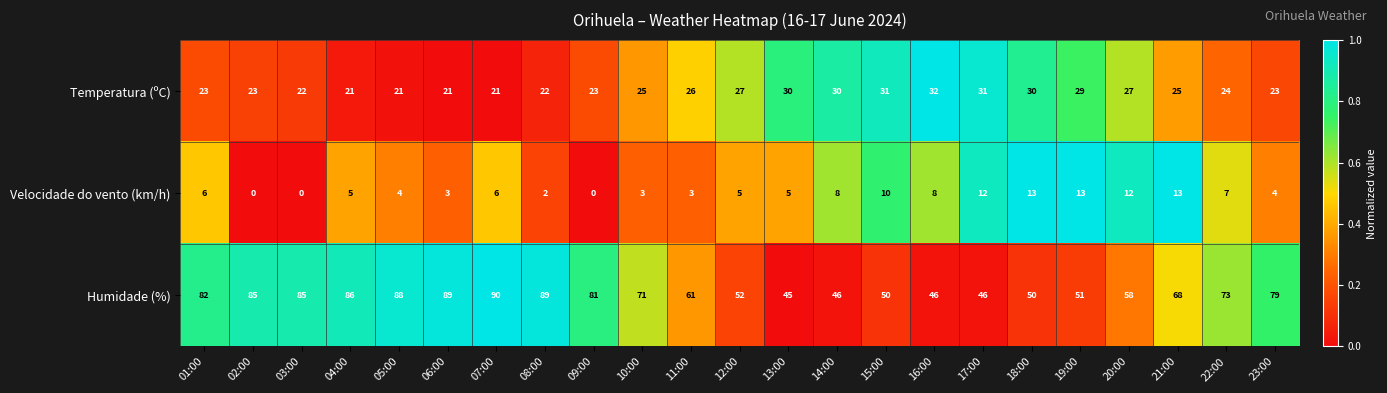

Is it true that Velocidade do vento (km/h) equals 5 at 04:00?

True